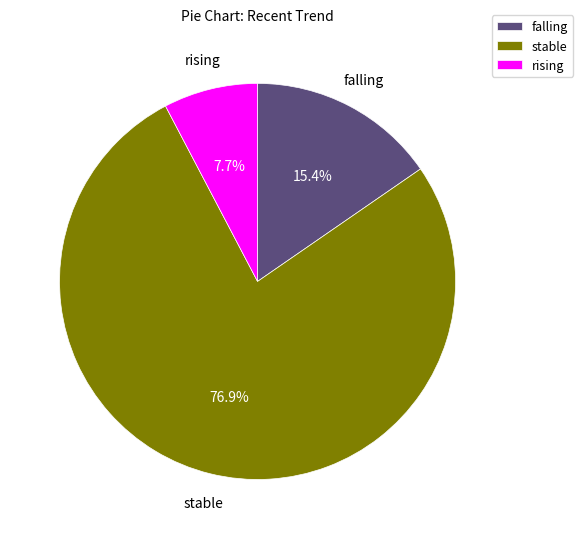

How many segments does this pie chart have?

3